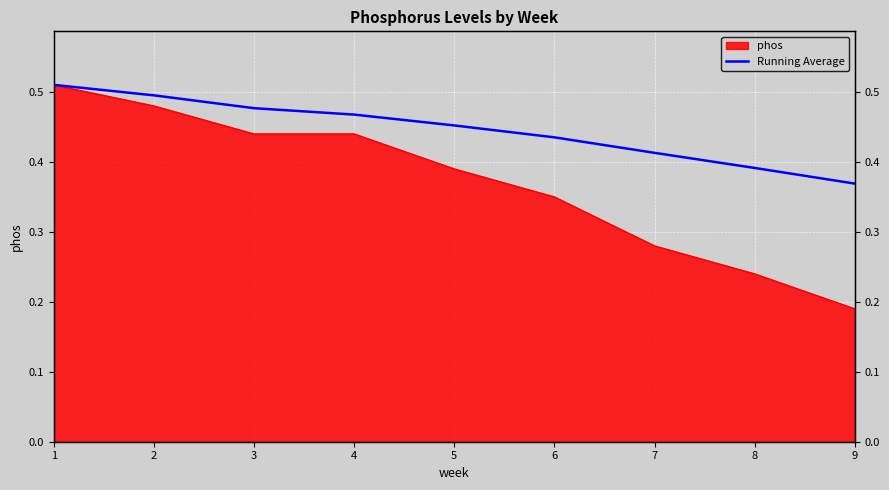

True or false: the data shows 0.8 at 1.

False